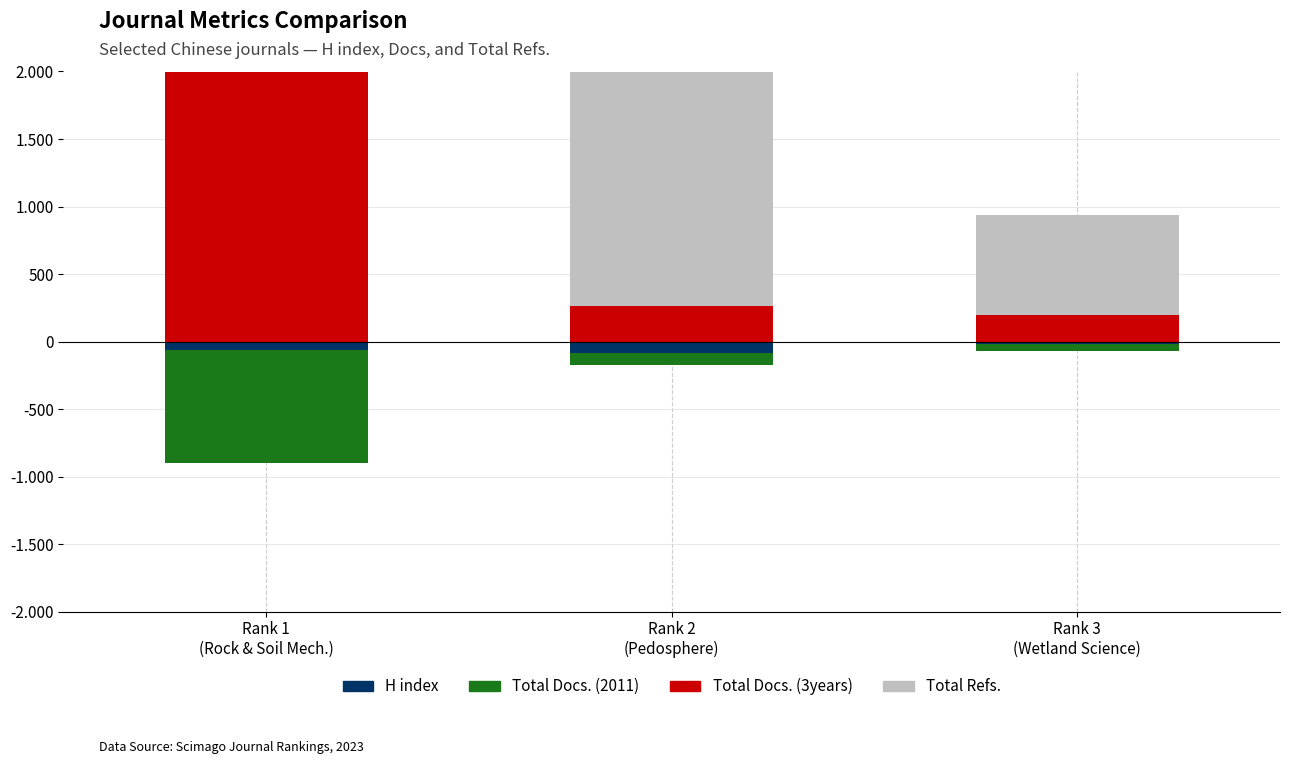

Does the chart contain any negative values?

Yes